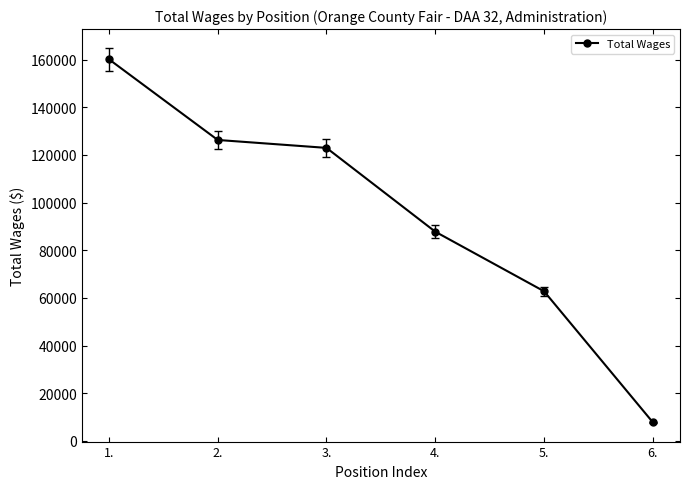

What is the maximum value shown in the chart?

160133